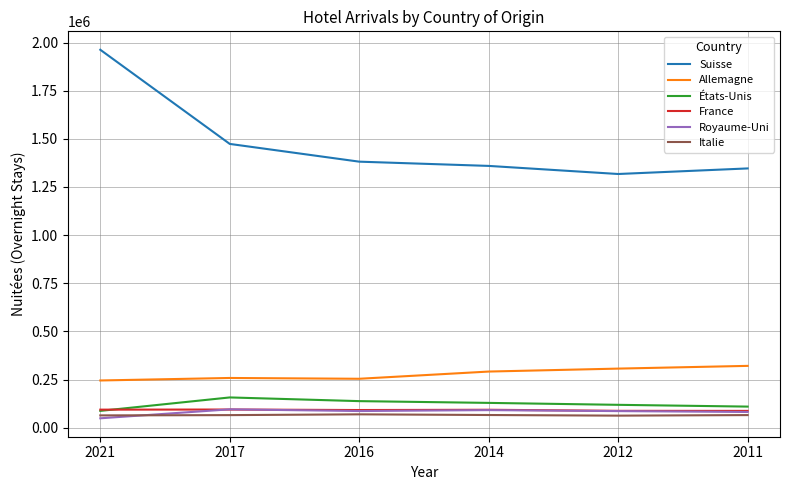

What is the difference between the highest and lowest values at 2014?

1293212